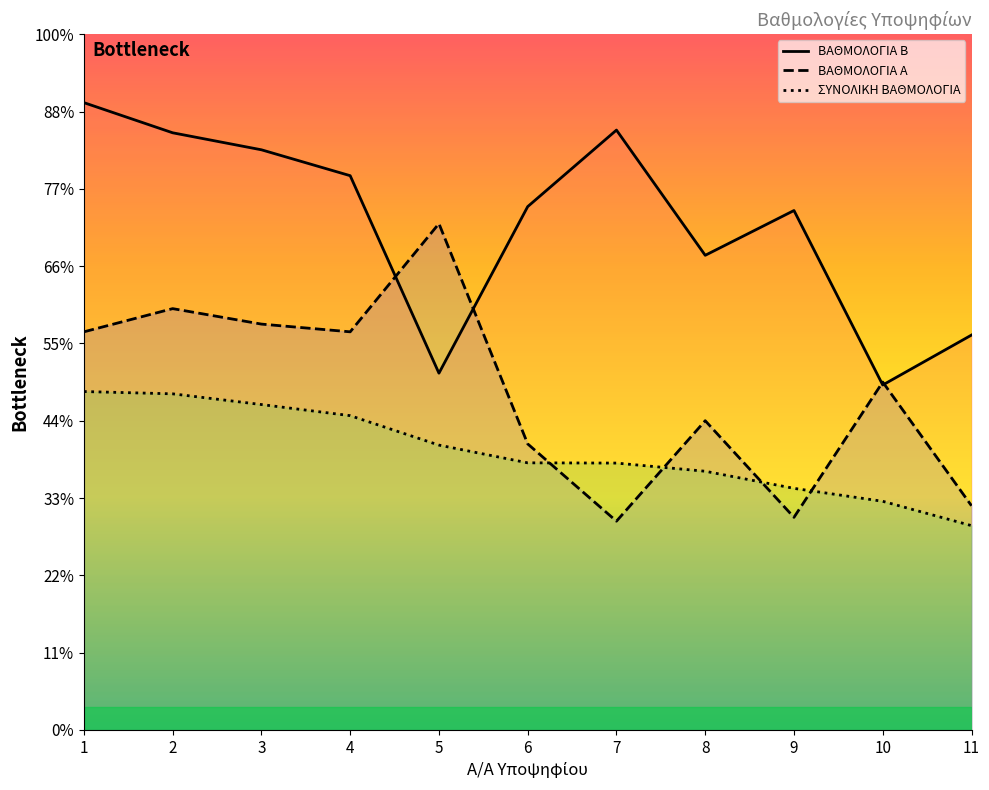

At which category is the sum across all series the highest?

1